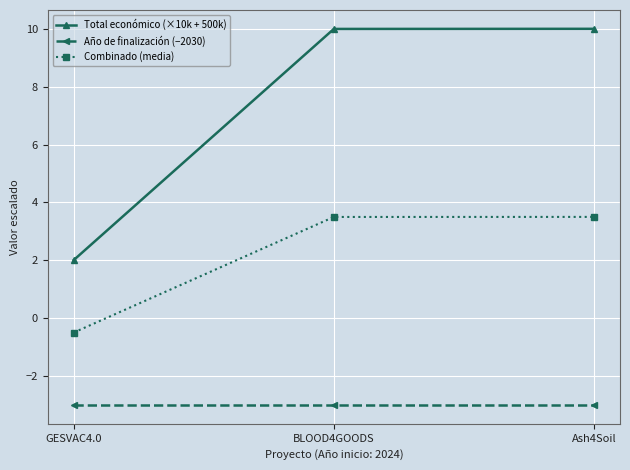

At how many categories does at least one series exceed 5?

2